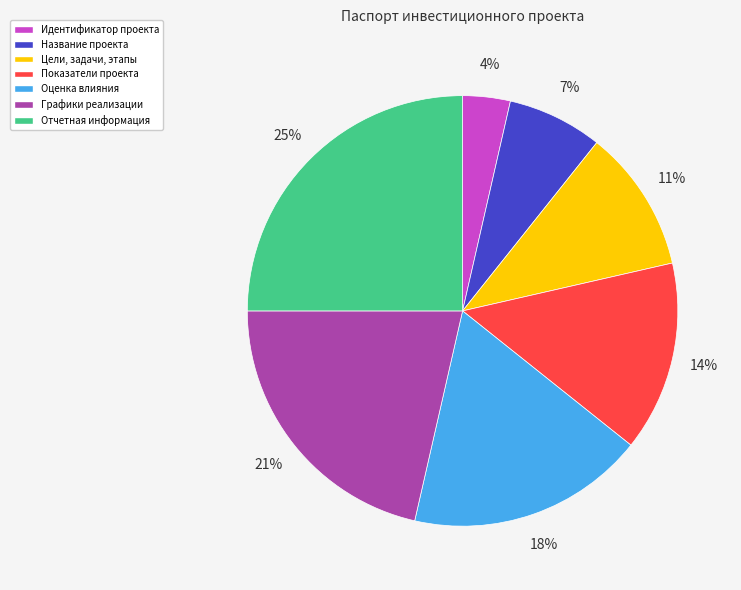

How many slices are in this pie chart?

7